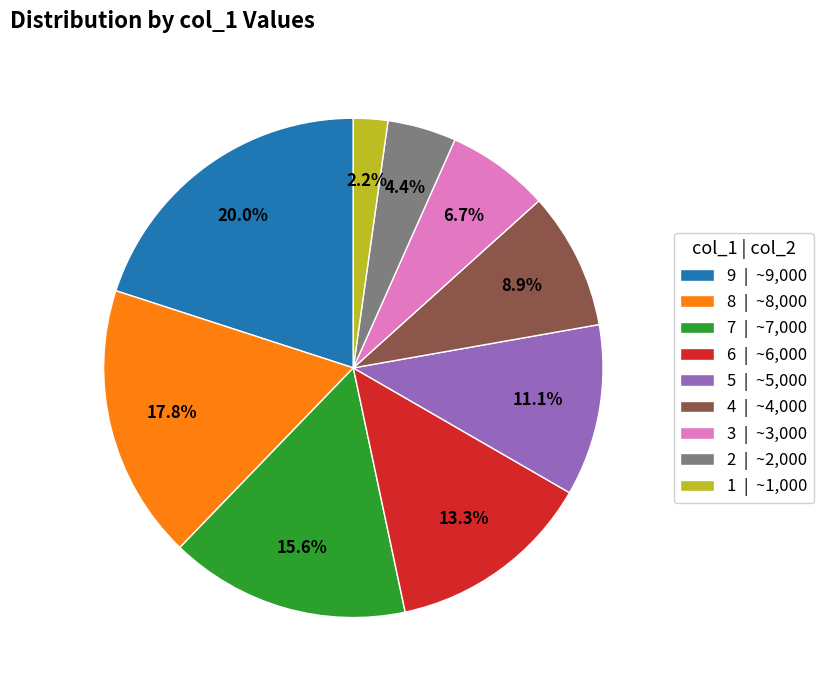

To the nearest percent, what is the average slice percentage?

11%